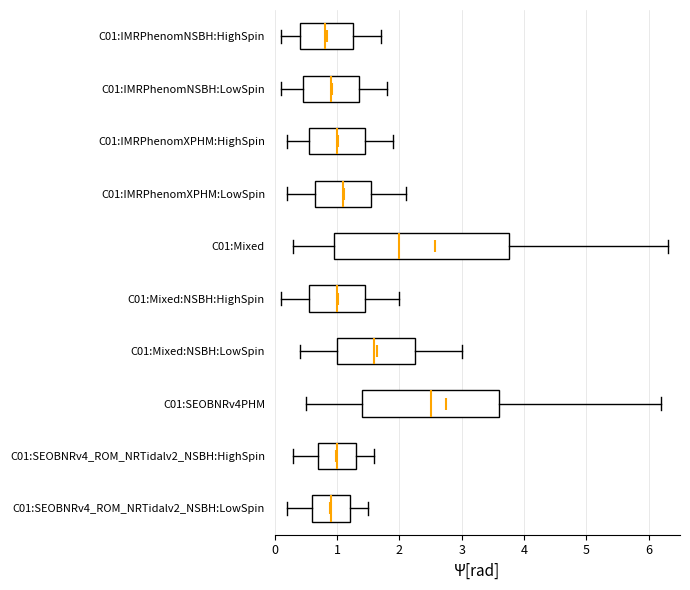

Reading bottom to top, transcribe this box plot: for each box, give where its median line is, the range the box spans, and where its two whiskers end, as read against the x-axis. The values are not printed on the chart, so give them approximately, as read against the axis.

C01:SEOBNRv4_ROM_NRTidalv2_NSBH:LowSpin: median 0.9, box 0.6 to 1.2, whiskers 0.2 to 1.5
C01:SEOBNRv4_ROM_NRTidalv2_NSBH:HighSpin: median 1.0, box 0.7 to 1.3, whiskers 0.3 to 1.6
C01:SEOBNRv4PHM: median 2.5, box 1.4 to 3.6, whiskers 0.5 to 6.2
C01:Mixed:NSBH:LowSpin: median 1.6, box 1.0 to 2.3, whiskers 0.4 to 3.0
C01:Mixed:NSBH:HighSpin: median 1.0, box 0.6 to 1.5, whiskers 0.1 to 2.0
C01:Mixed: median 2.0, box 1.0 to 3.8, whiskers 0.3 to 6.3
C01:IMRPhenomXPHM:LowSpin: median 1.1, box 0.7 to 1.6, whiskers 0.2 to 2.1
C01:IMRPhenomXPHM:HighSpin: median 1.0, box 0.6 to 1.5, whiskers 0.2 to 1.9
C01:IMRPhenomNSBH:LowSpin: median 0.9, box 0.5 to 1.4, whiskers 0.1 to 1.8
C01:IMRPhenomNSBH:HighSpin: median 0.8, box 0.4 to 1.3, whiskers 0.1 to 1.7